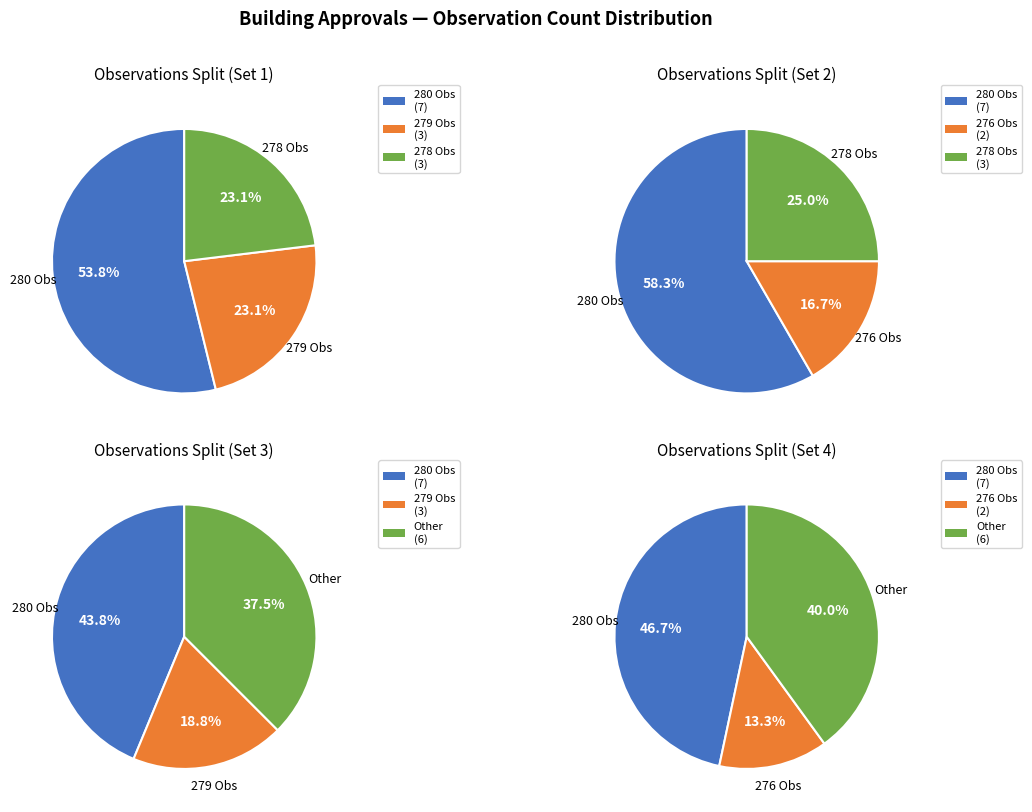

True or false: A119243620T accounts for 1% of the total.

False